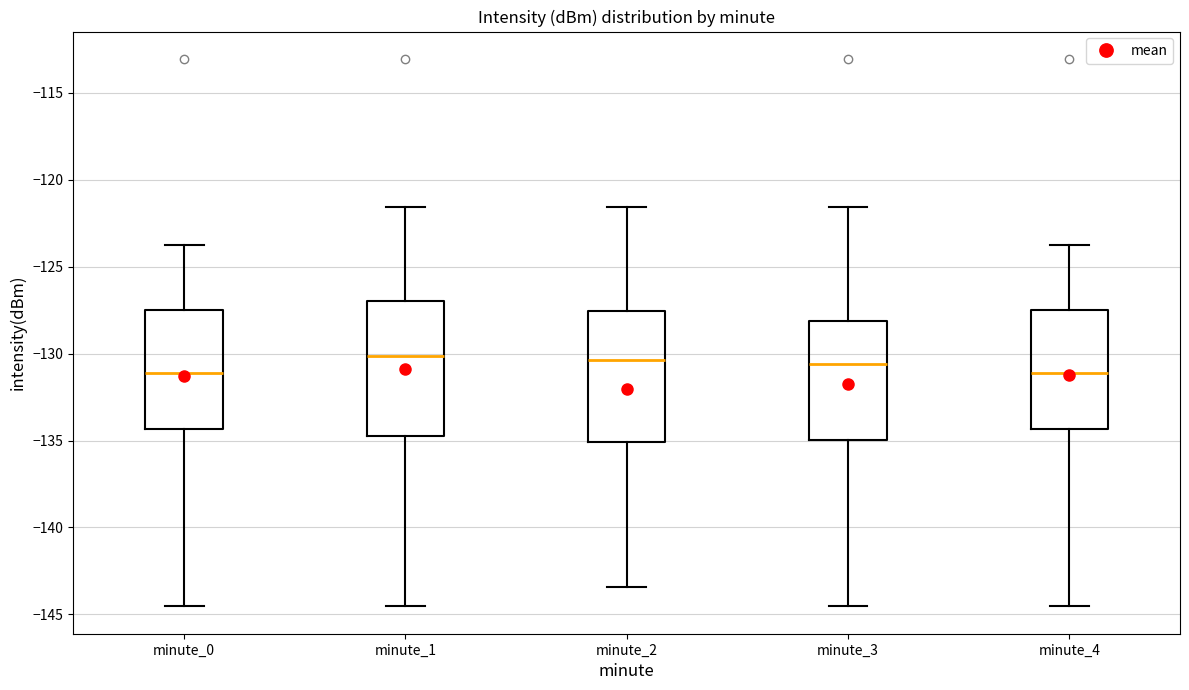

Reading left to right, transcribe this box plot: for each box, give where its median line is, the range the box spans, and where its two whiskers end, as read against the y-axis. The values are not printed on the chart, so give them approximately, as read against the axis.

minute_0: median -131.0, box -134.5 to -127.5, whiskers -144.5 to -123.5
minute_1: median -130.0, box -135.0 to -127.0, whiskers -144.5 to -121.5
minute_2: median -130.5, box -135.0 to -127.5, whiskers -143.5 to -121.5
minute_3: median -130.5, box -135.0 to -128.0, whiskers -144.5 to -121.5
minute_4: median -131.0, box -134.5 to -127.5, whiskers -144.5 to -123.5